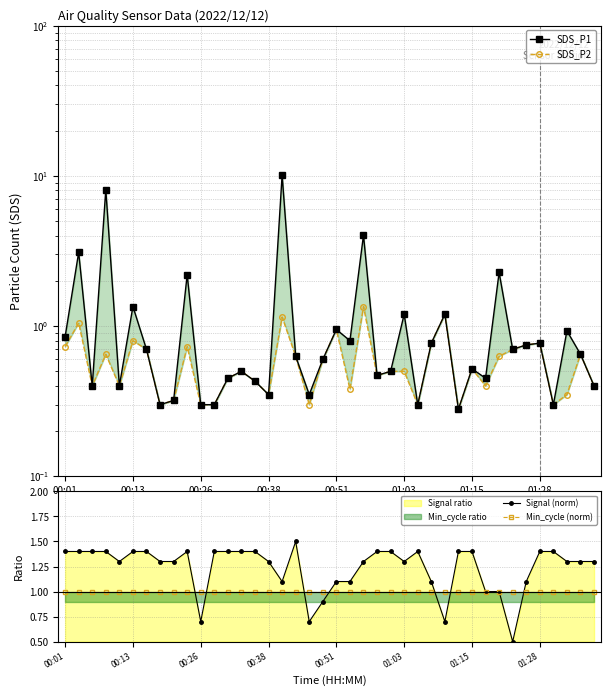

What is the difference between the highest and lowest values at 00:13?

0.6